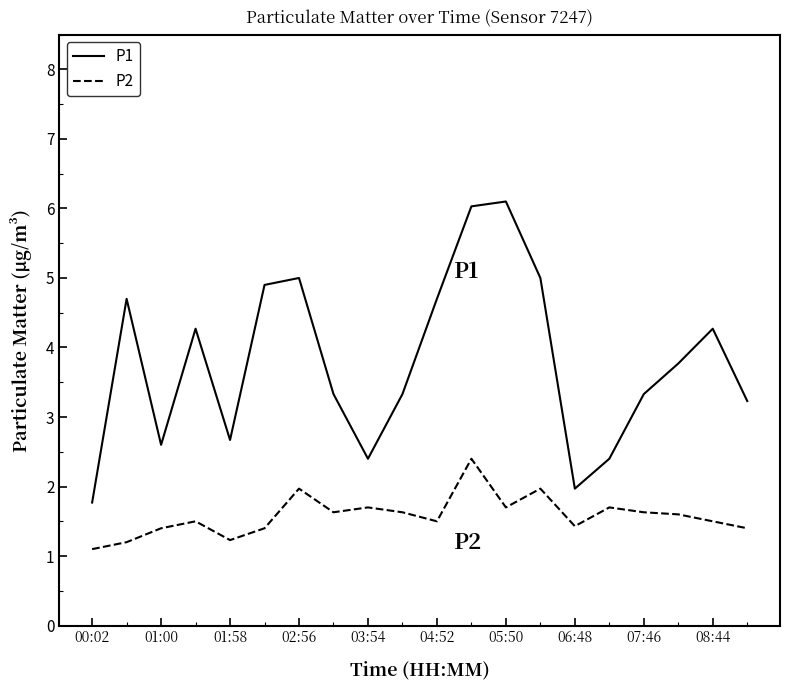

What are all the series names shown in the legend?

P1, P2